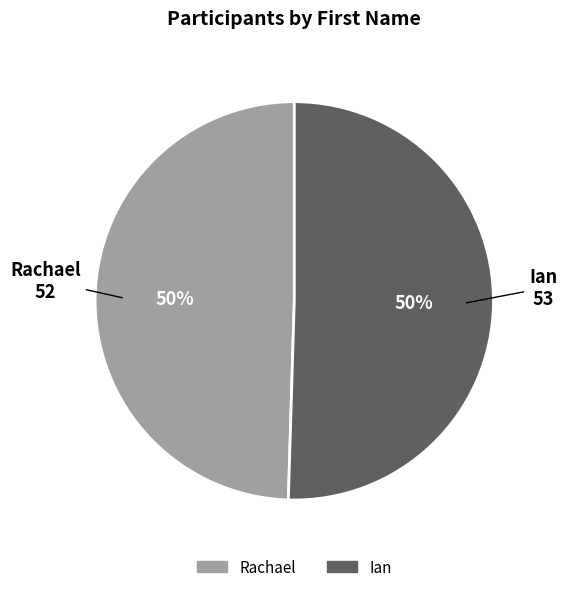

Is the sum of Ian and Rachael greater than half?

Yes